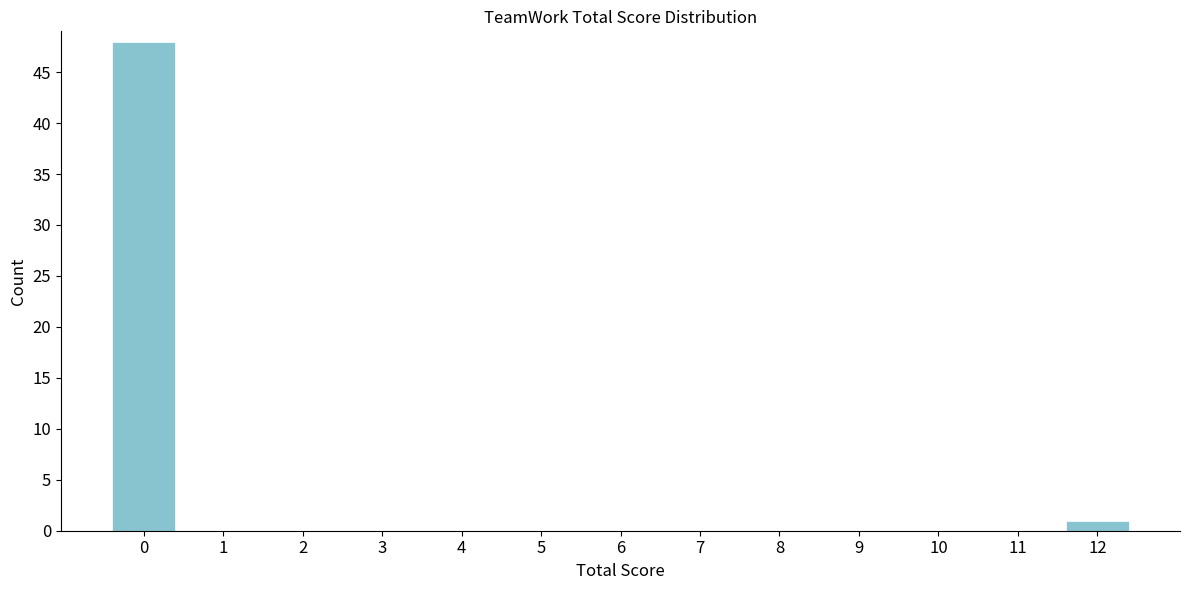

Reading left to right, what are all the values shown in this chart?

0=48	1=0	2=0	3=0	4=0	5=0	6=0	7=0	8=0	9=0	10=0	11=0	12=1